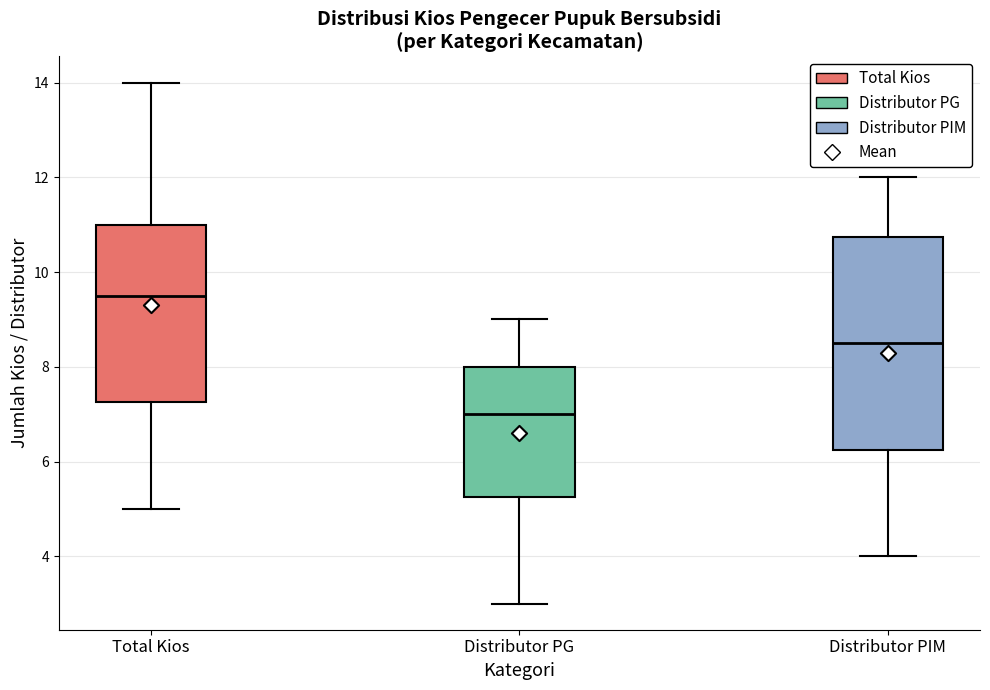

Which box is the tallest, from its lower edge to its upper edge?

Distributor PIM